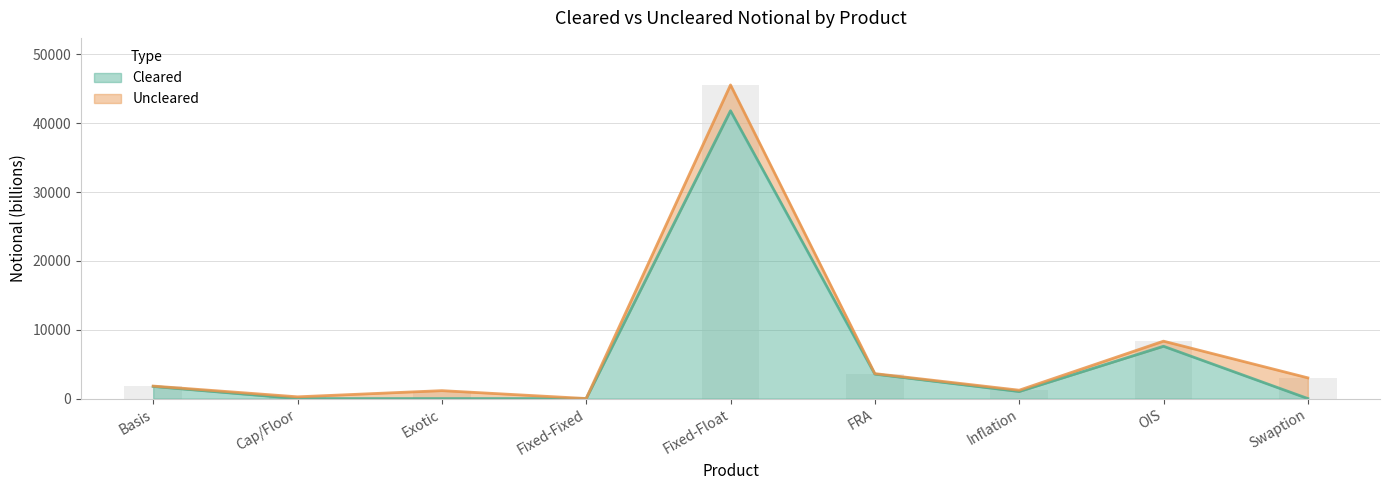

Rank the categories by value from lowest to highest.

Cap/Floor, Fixed-Fixed, Exotic, Swaption, Inflation, Basis, FRA, OIS, Fixed-Float